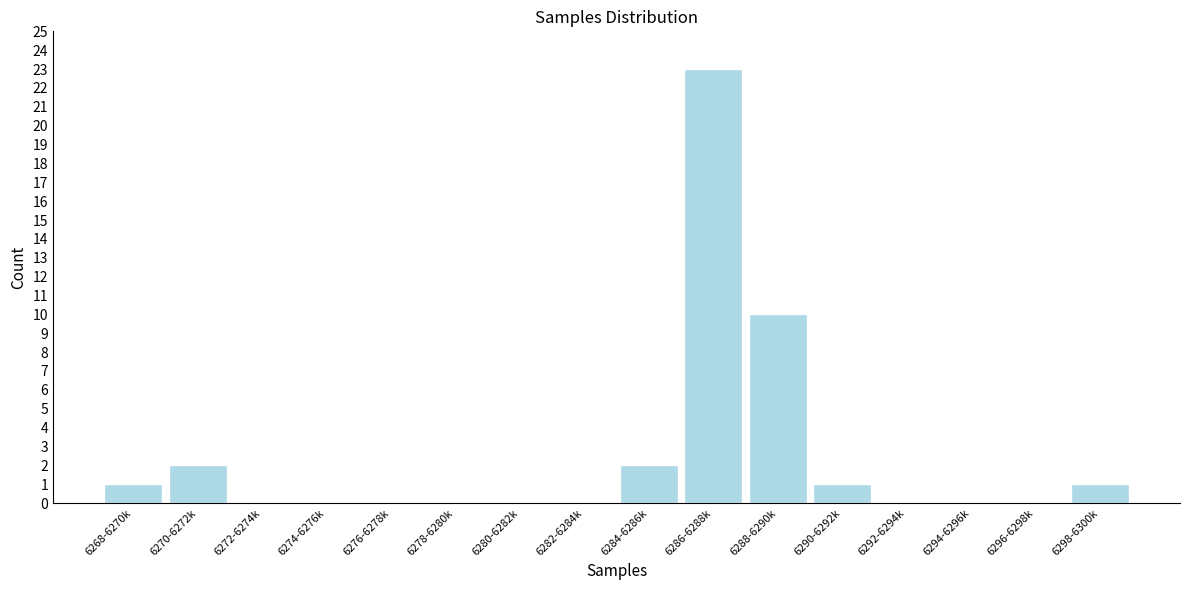

Reading left to right, what are all the values shown in this chart?

6268-6270k=1	6270-6272k=2	6272-6274k=0	6274-6276k=0	6276-6278k=0	6278-6280k=0	6280-6282k=0	6282-6284k=0	6284-6286k=2	6286-6288k=23	6288-6290k=10	6290-6292k=1	6292-6294k=0	6294-6296k=0	6296-6298k=0	6298-6300k=1